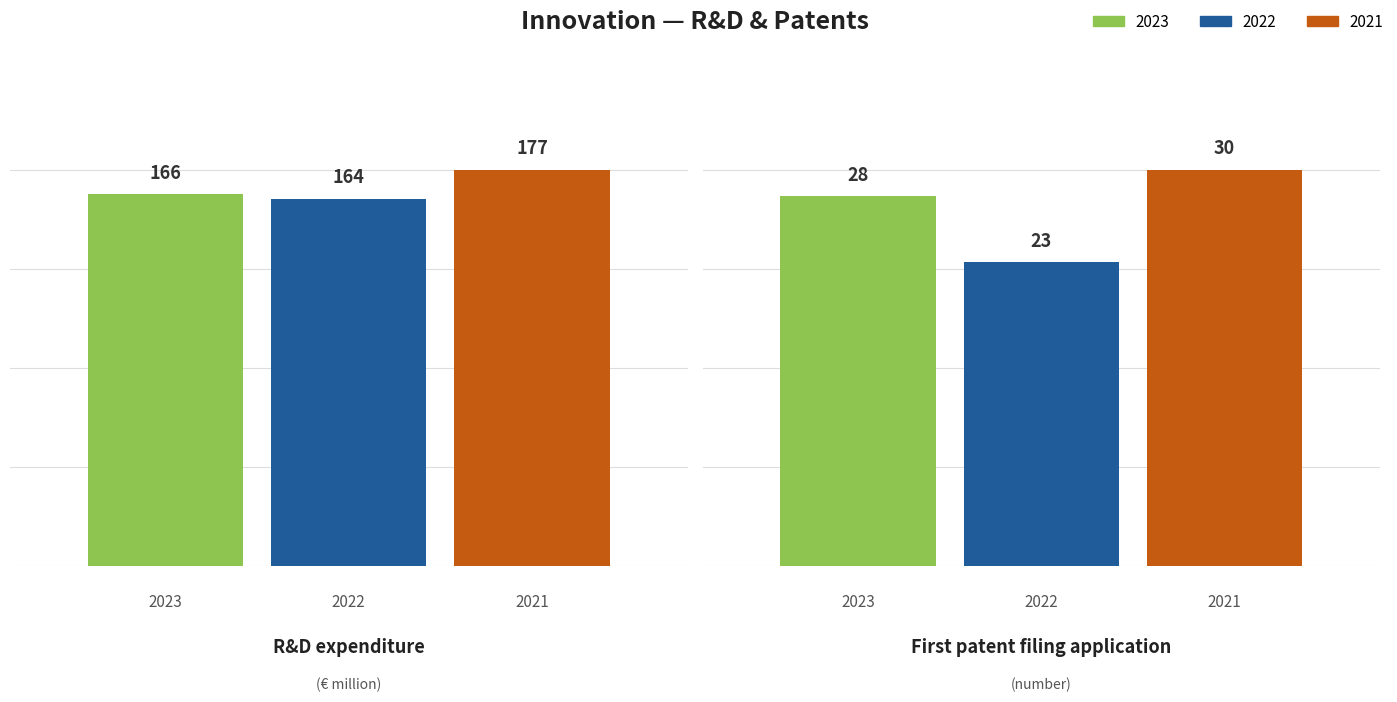

What position from the right is First patent filing application (number)?

1